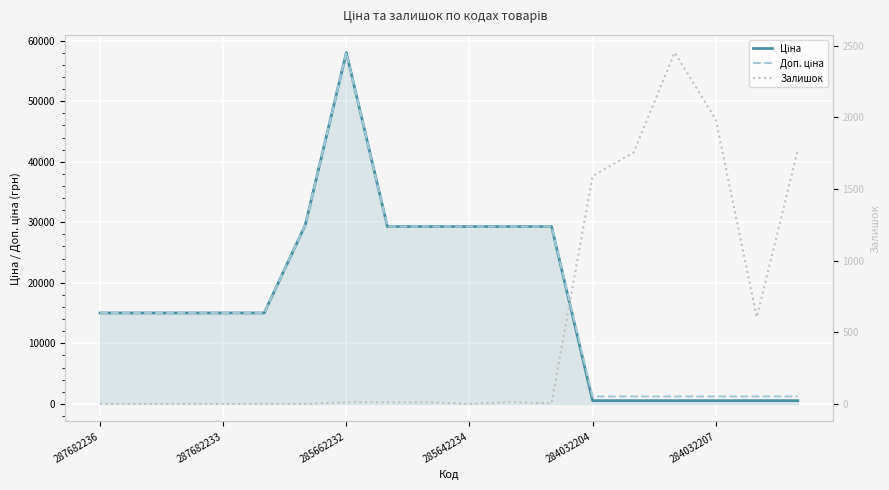

What is the sum of the Залишок values at 16 and 13?

2361.0